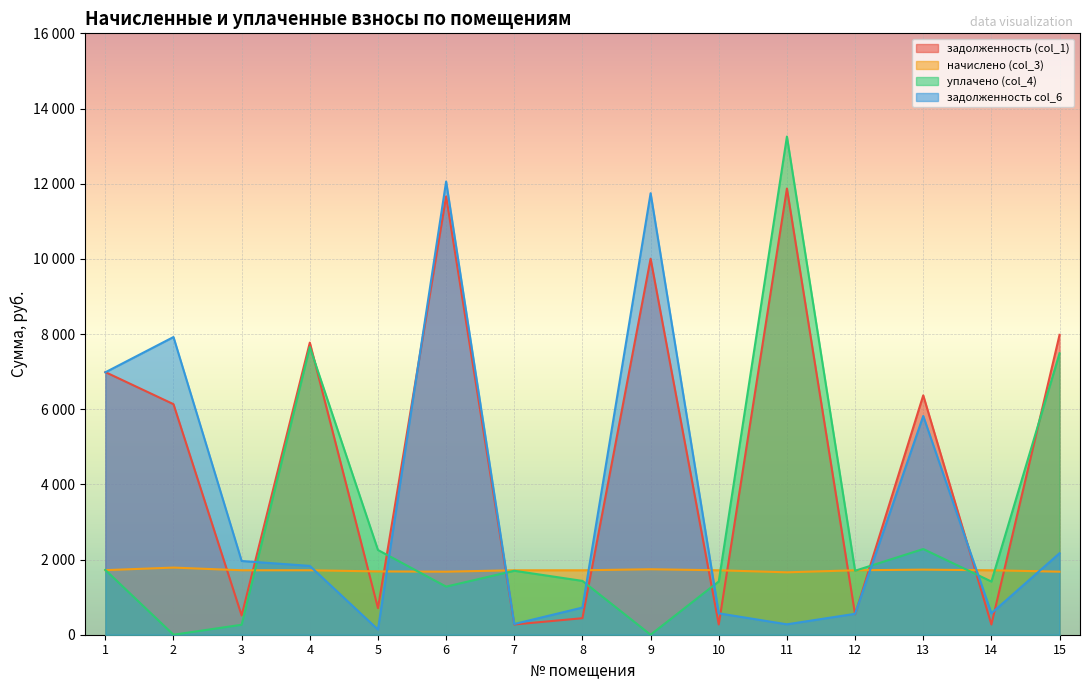

Where does the уплачено (col_4) series first go above 1701?

1